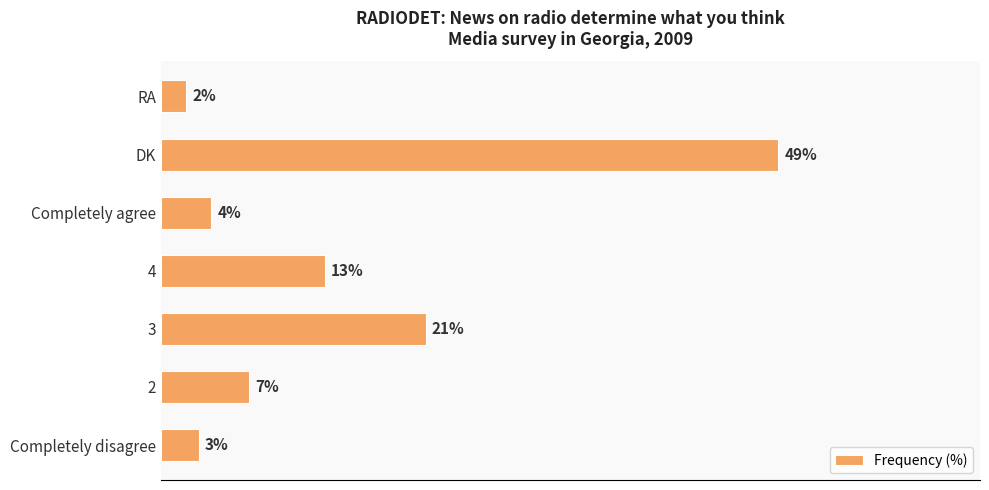

Rank the categories by value from highest to lowest.

DK, 3, 4, 2, Completely agree, Completely disagree, RA